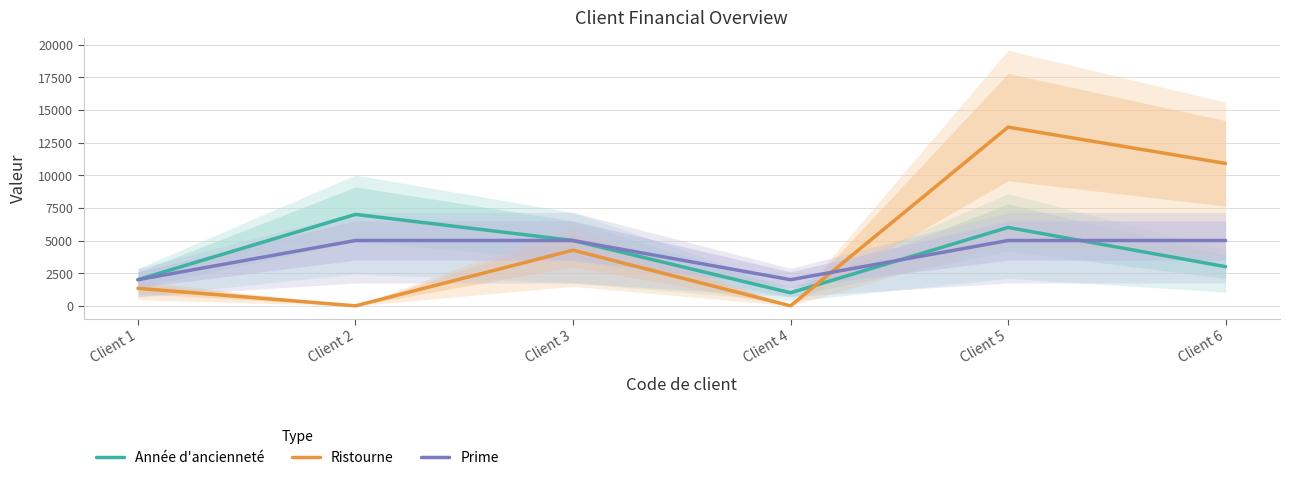

What is the difference between the Année d'ancienneté values at Client 6 and Client 5?

3000